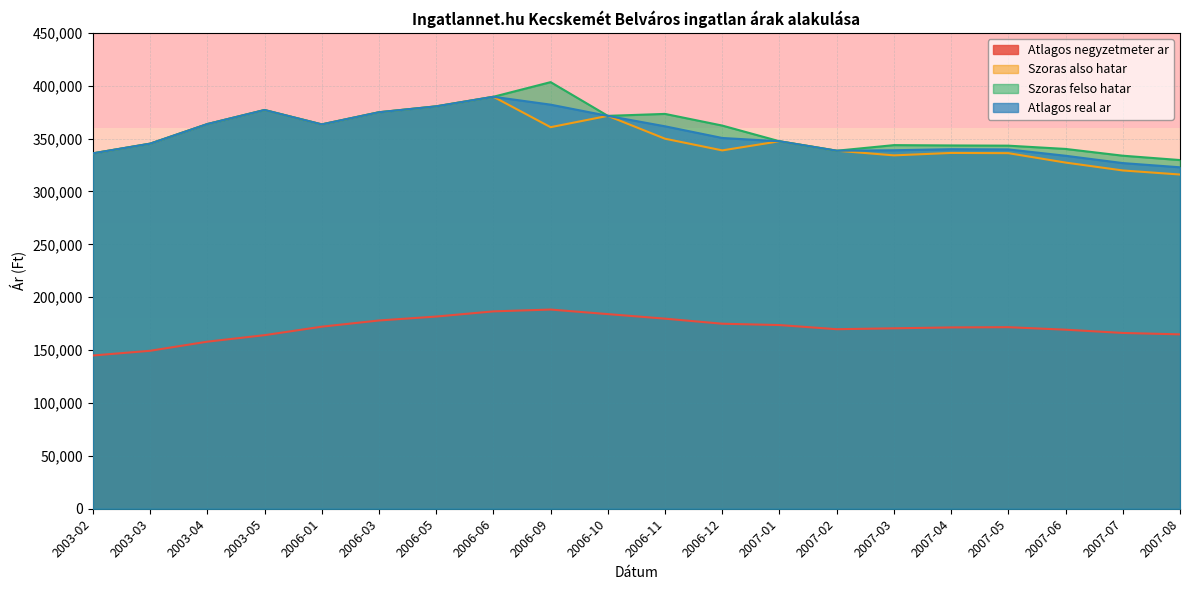

True or false: Atlagos negyzetmeter ar has more than 2 interior local peaks.

False